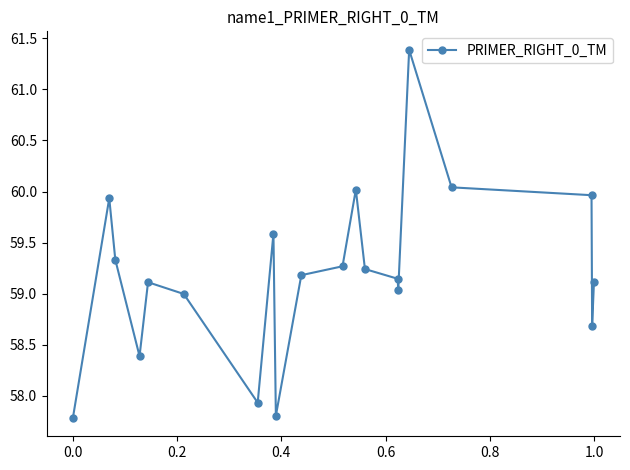

What is the greatest value displayed?

61.4